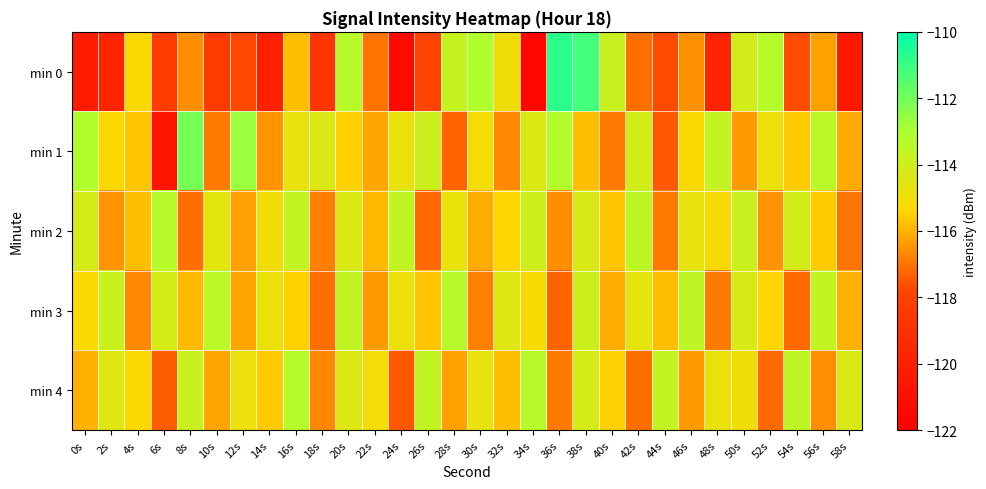

Rank the series by their maximum value, from lowest to highest.

min 2, min 3, min 4, min 1, min 0